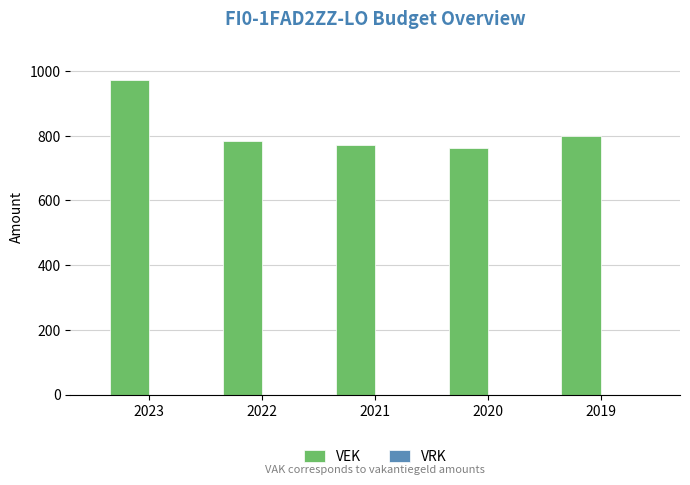

What is the minimum value shown in the chart?

761